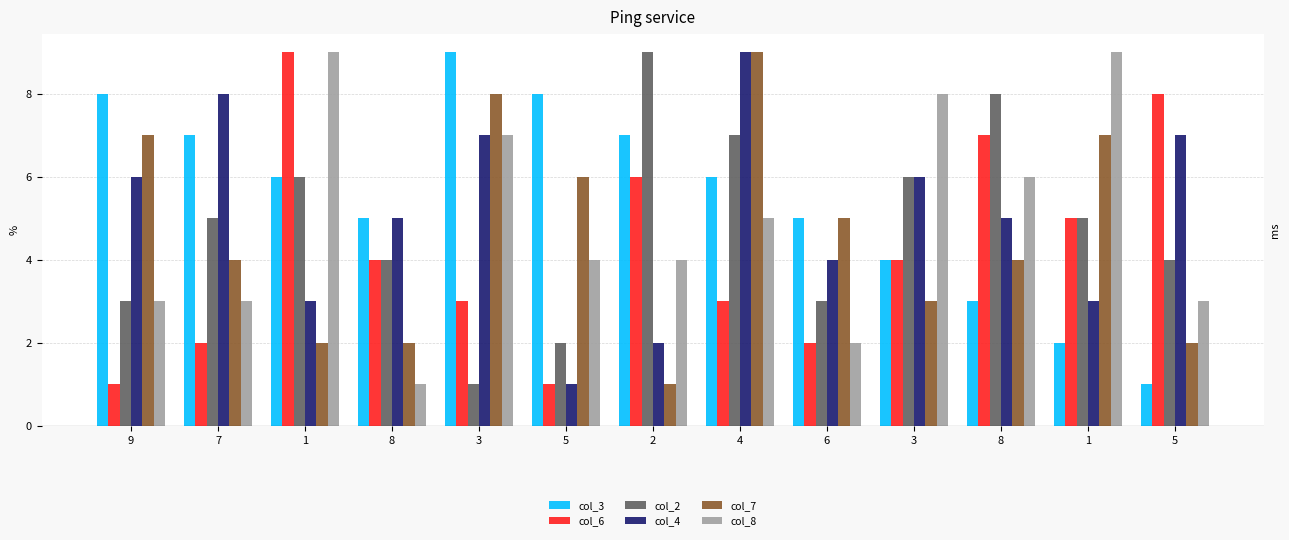

Reading left to right, list all the values displayed in this chart.

col_3: 9=8	7=7	1=6	8=5	3=9	5=8	2=7	4=6	6=5	3=4	8=3	1=2	5=1
col_6: 9=1	7=2	1=9	8=4	3=3	5=1	2=6	4=3	6=2	3=4	8=7	1=5	5=8
col_2: 9=3	7=5	1=6	8=4	3=1	5=2	2=9	4=7	6=3	3=6	8=8	1=5	5=4
col_4: 9=6	7=8	1=3	8=5	3=7	5=1	2=2	4=9	6=4	3=6	8=5	1=3	5=7
col_7: 9=7	7=4	1=2	8=2	3=8	5=6	2=1	4=9	6=5	3=3	8=4	1=7	5=2
col_8: 9=3	7=3	1=9	8=1	3=7	5=4	2=4	4=5	6=2	3=8	8=6	1=9	5=3